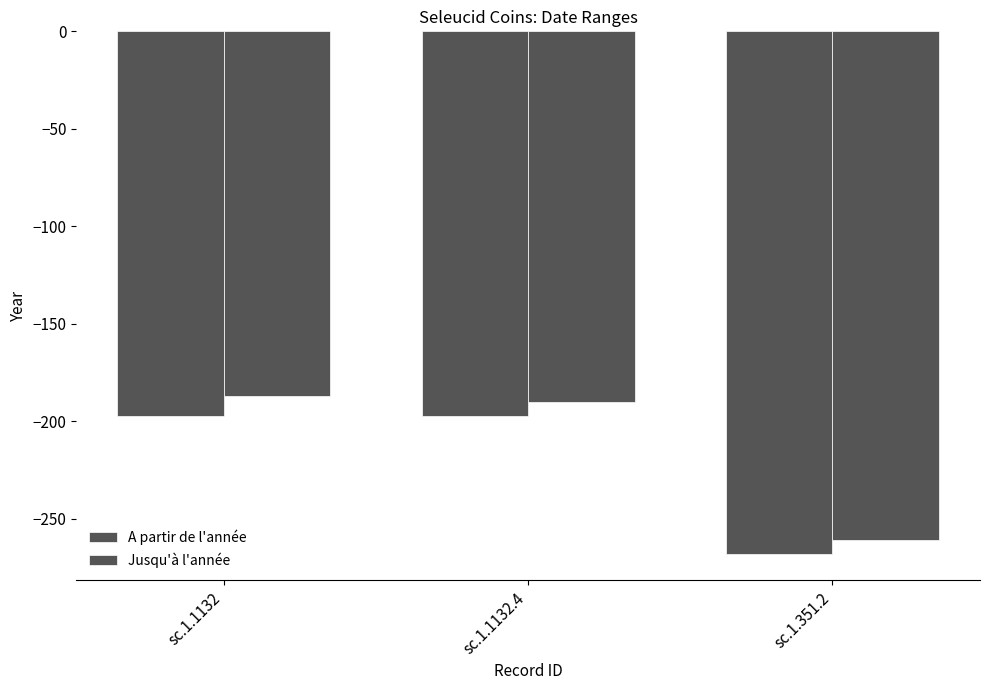

Which series has the largest range (max minus min)?

Jusqu'à l'année